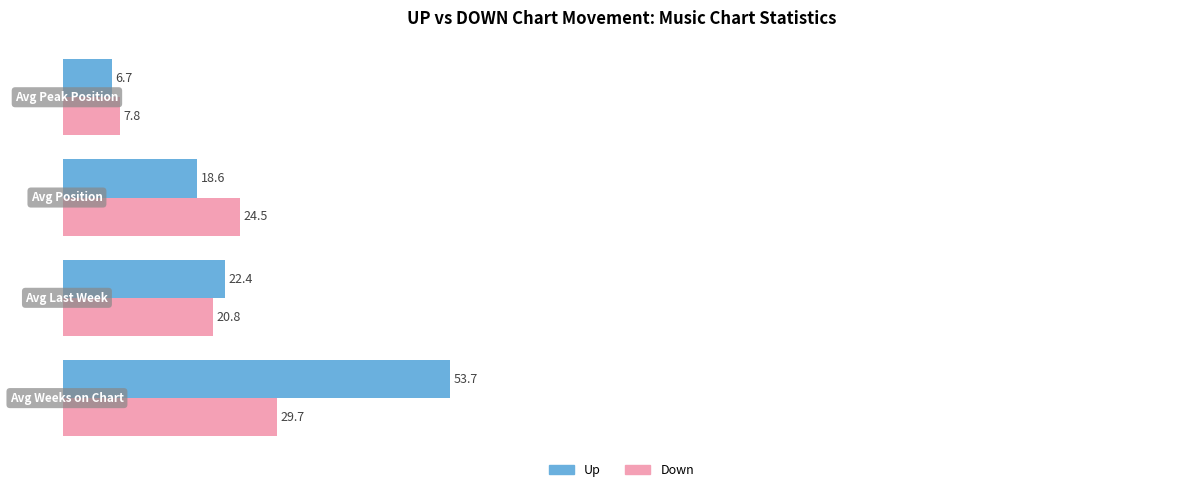

Which series has the largest total across all categories?

Up